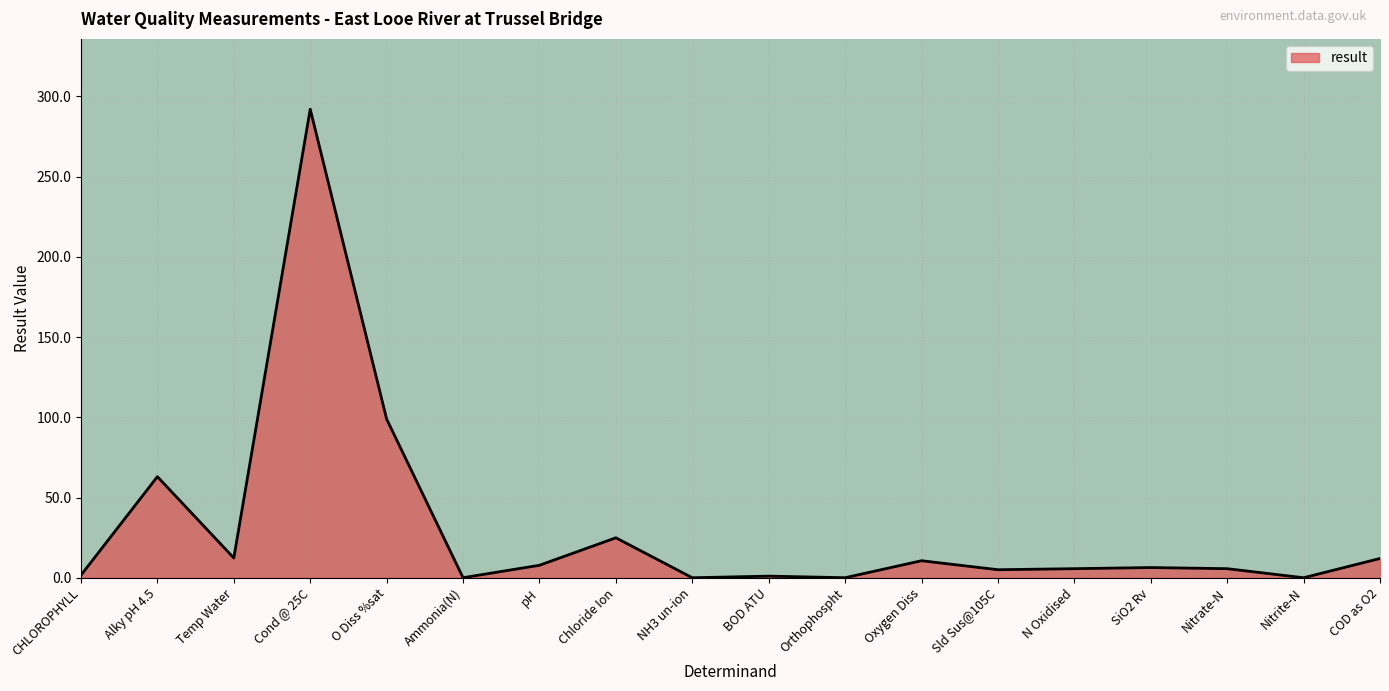

What value does the data have at Temp Water?

12.3